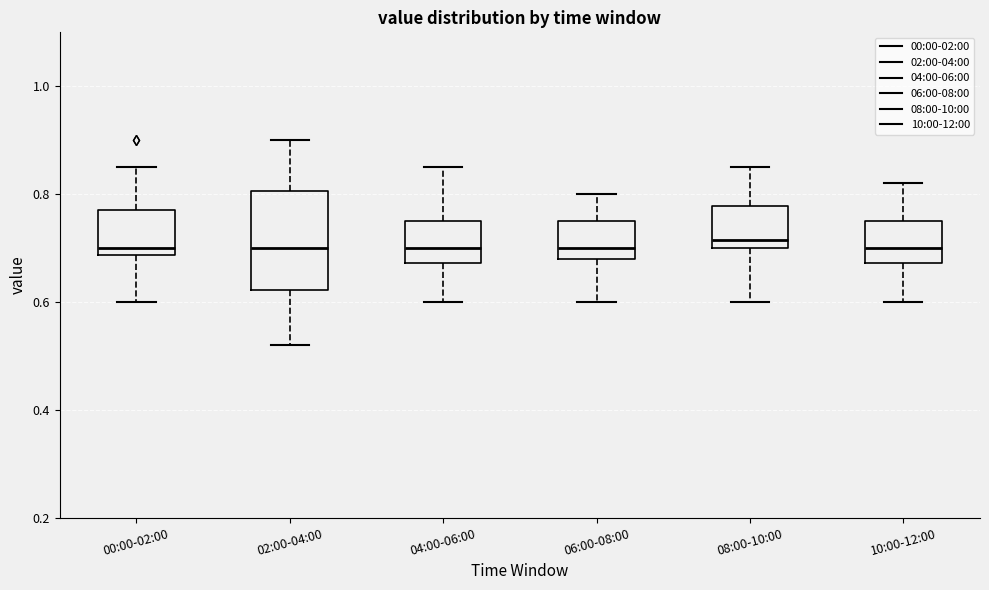

Reading left to right, read every box against the y-axis: the position of its median line, the range the box covers, and the ends of its whiskers. The values are not printed on the chart, so give them approximately, as read against the axis.

00:00-02:00: median 0.70, box 0.68 to 0.78, whiskers 0.60 to 0.86
02:00-04:00: median 0.70, box 0.62 to 0.80, whiskers 0.52 to 0.90
04:00-06:00: median 0.70, box 0.68 to 0.76, whiskers 0.60 to 0.86
06:00-08:00: median 0.70, box 0.68 to 0.76, whiskers 0.60 to 0.80
08:00-10:00: median 0.72, box 0.70 to 0.78, whiskers 0.60 to 0.86
10:00-12:00: median 0.70, box 0.68 to 0.76, whiskers 0.60 to 0.82